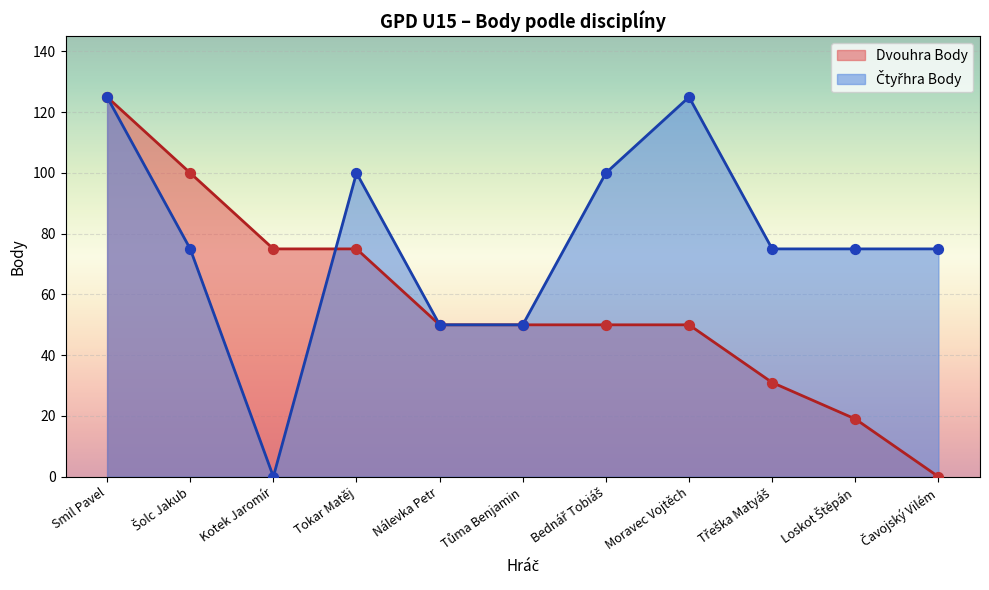

At which category is the sum across all series the highest?

Smil Pavel